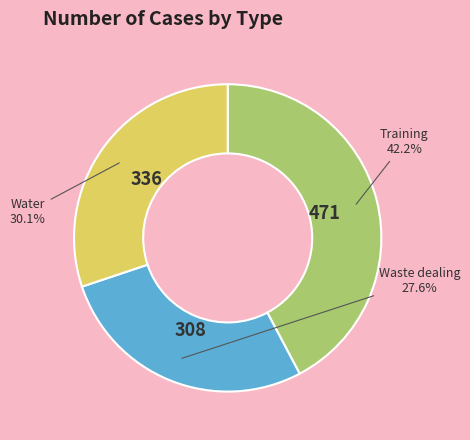

Does any single category account for the majority?

No